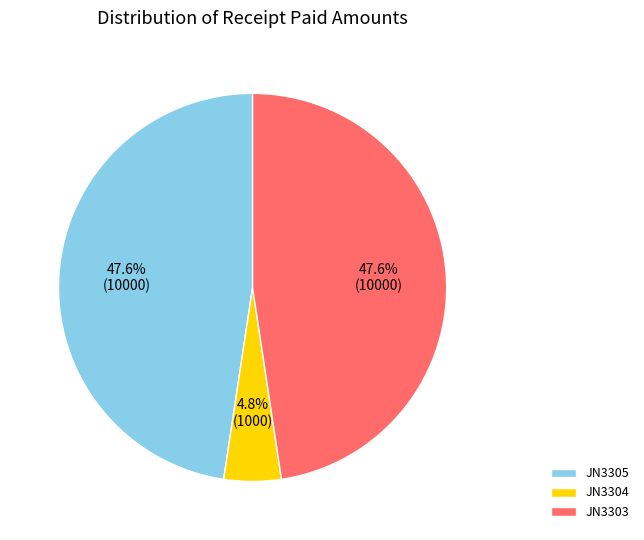

Count the number of slices in the pie.

3